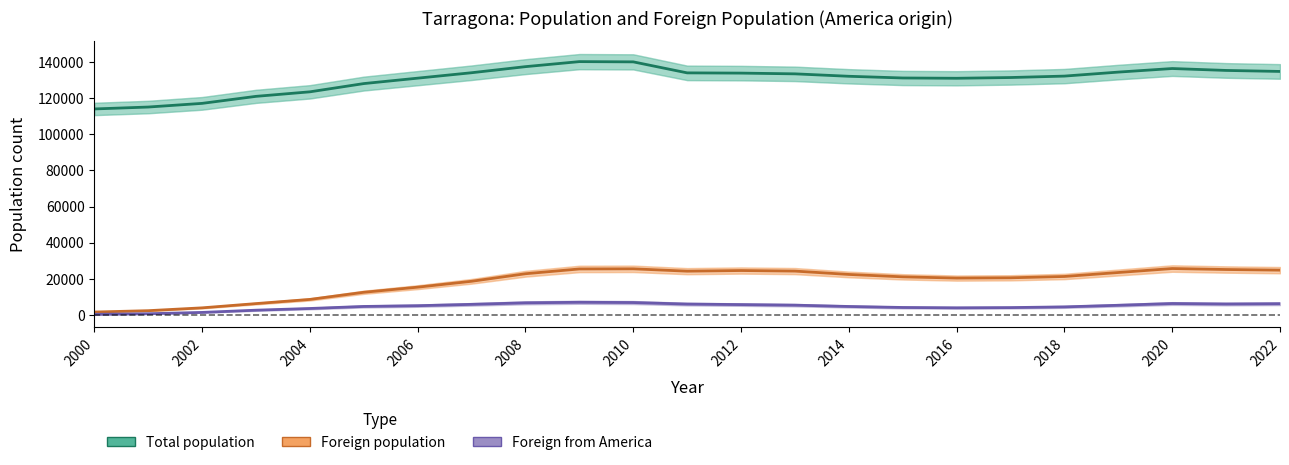

How many series are shown in this chart?

3